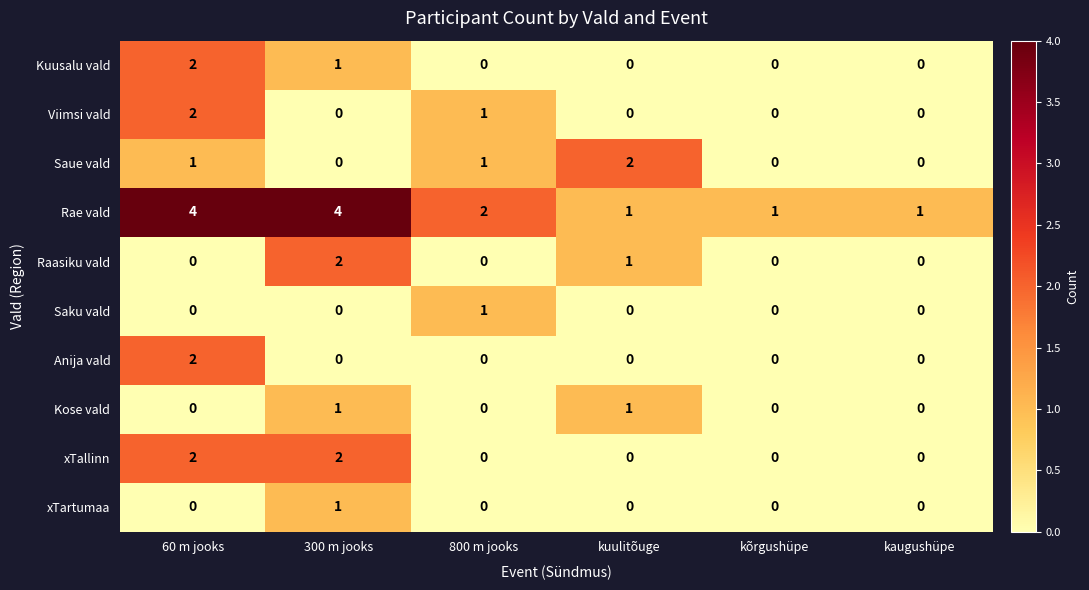

What is the total value across all series at 60 m jooks?

13